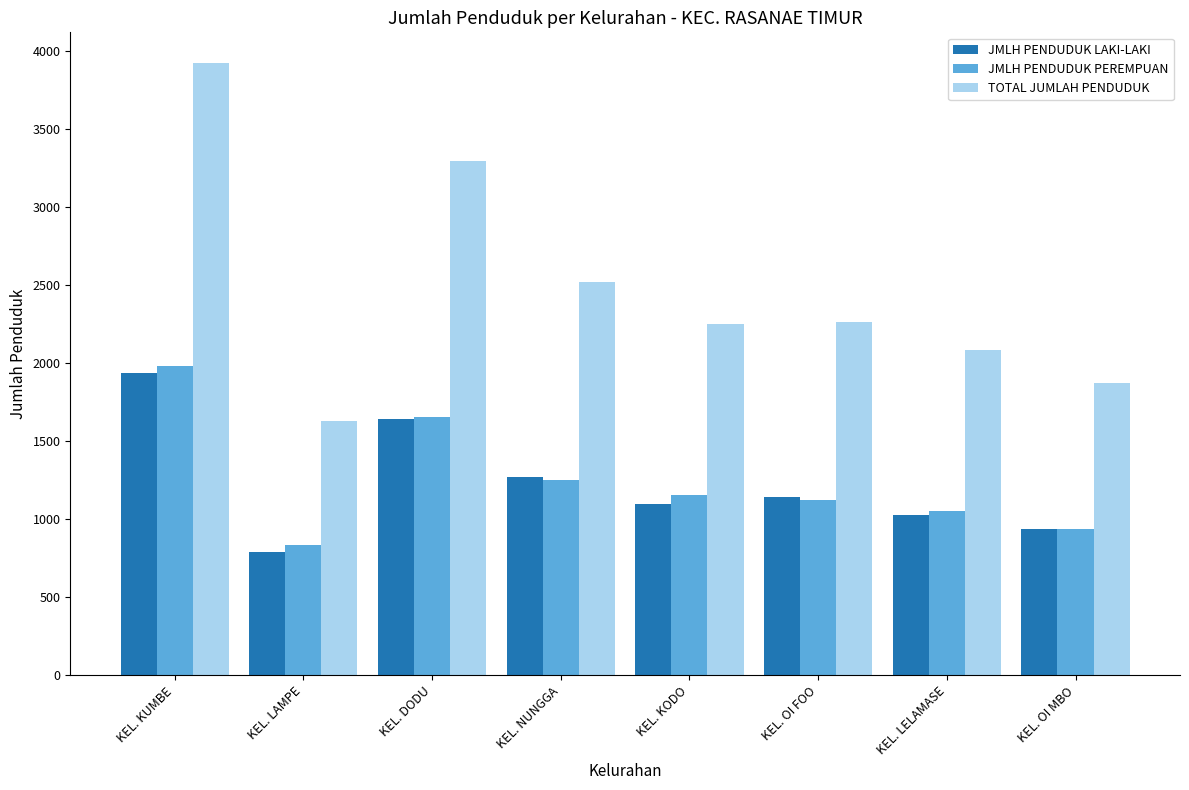

What is the sum of all TOTAL JUMLAH PENDUDUK values?

19833